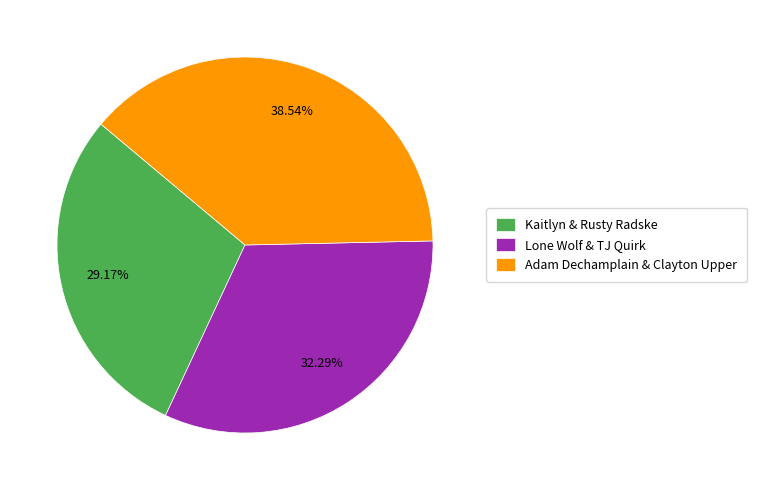

Which category has the smallest portion of the pie?

Kaitlyn & Rusty Radske